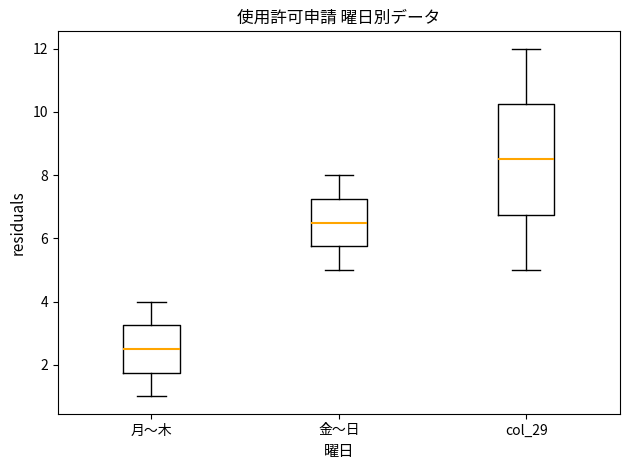

Where is the upper edge of the box for 金〜日 on the y-axis? The values are not printed on the chart, so give them approximately, as read against the axis.

7.2